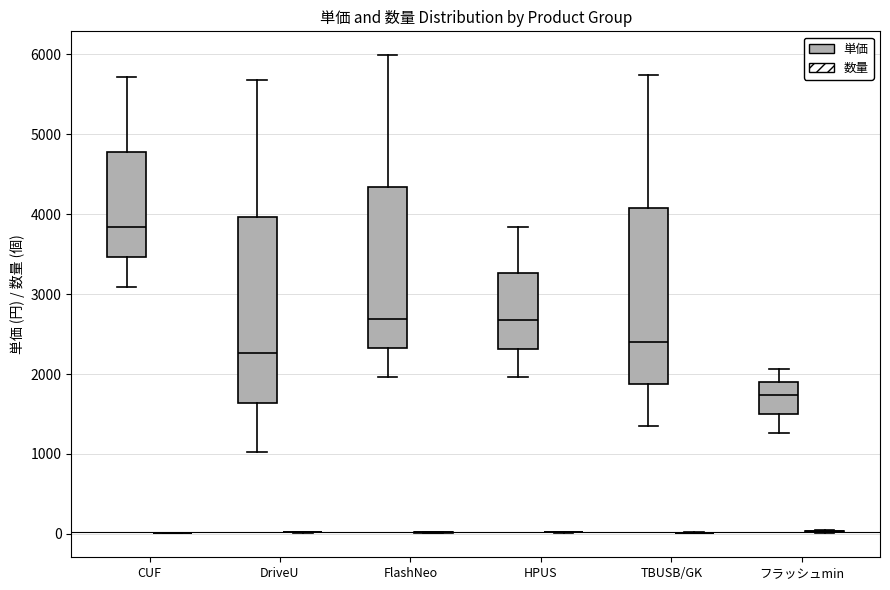

Reading left to right, transcribe this box plot: for each box, give where its median line is, the range the box spans, and where its two whiskers end, as read against the y-axis. The values are not printed on the chart, so give them approximately, as read against the axis.

CUF (単価): median 3800, box 3500 to 4800, whiskers 3100 to 5700
CUF (数量): box collapsed to a line at 0, whiskers 0 to 0
DriveU (単価): median 2300, box 1600 to 4000, whiskers 1000 to 5700
DriveU (数量): box collapsed to a line at 0, whiskers 0 to 0
FlashNeo (単価): median 2700, box 2300 to 4300, whiskers 2000 to 6000
FlashNeo (数量): box collapsed to a line at 0, whiskers 0 to 0
HPUS (単価): median 2700, box 2300 to 3300, whiskers 2000 to 3800
HPUS (数量): box collapsed to a line at 0, whiskers 0 to 0
TBUSB/GK (単価): median 2400, box 1900 to 4100, whiskers 1400 to 5700
TBUSB/GK (数量): box collapsed to a line at 0, whiskers 0 to 0
フラッシュmin (単価): median 1700, box 1500 to 1900, whiskers 1300 to 2100
フラッシュmin (数量): box collapsed to a line at 0, whiskers 0 to 100